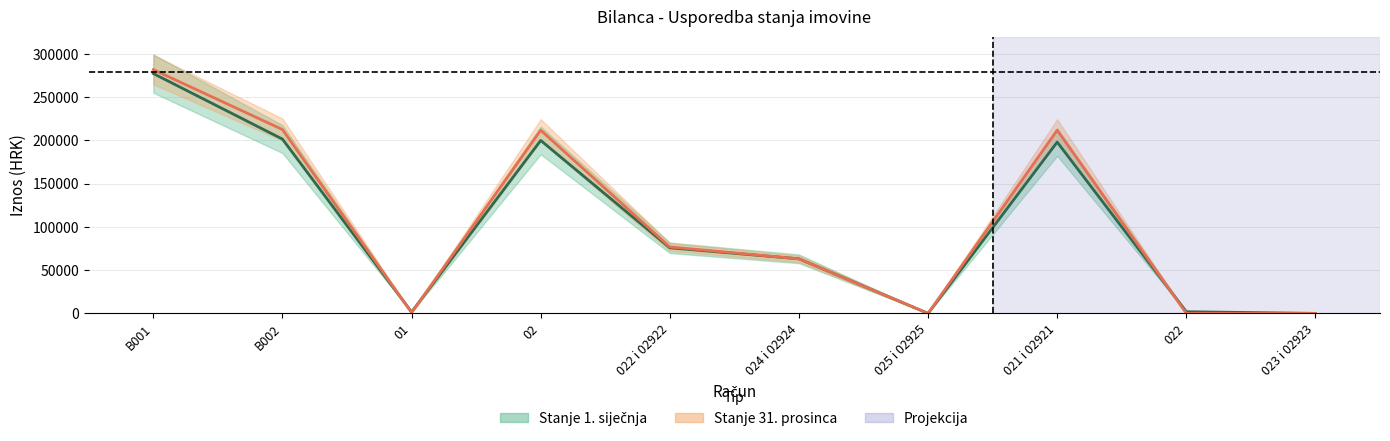

List the series in order of their overall mean, highest first.

Stanje 31. prosinca, Stanje 1. siječnja